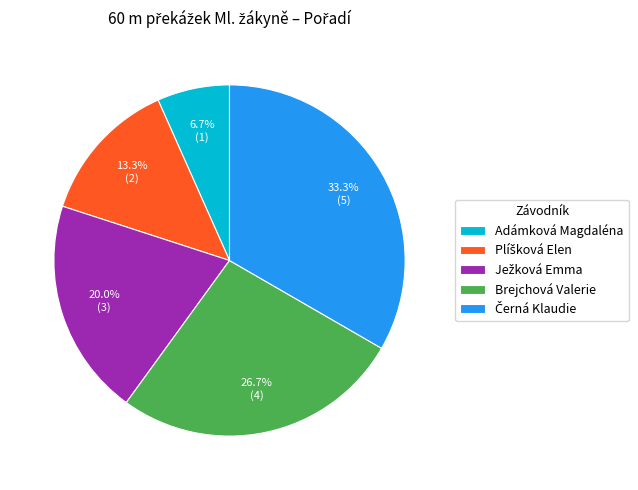

Is Adámková Magdaléna the majority of the pie?

No